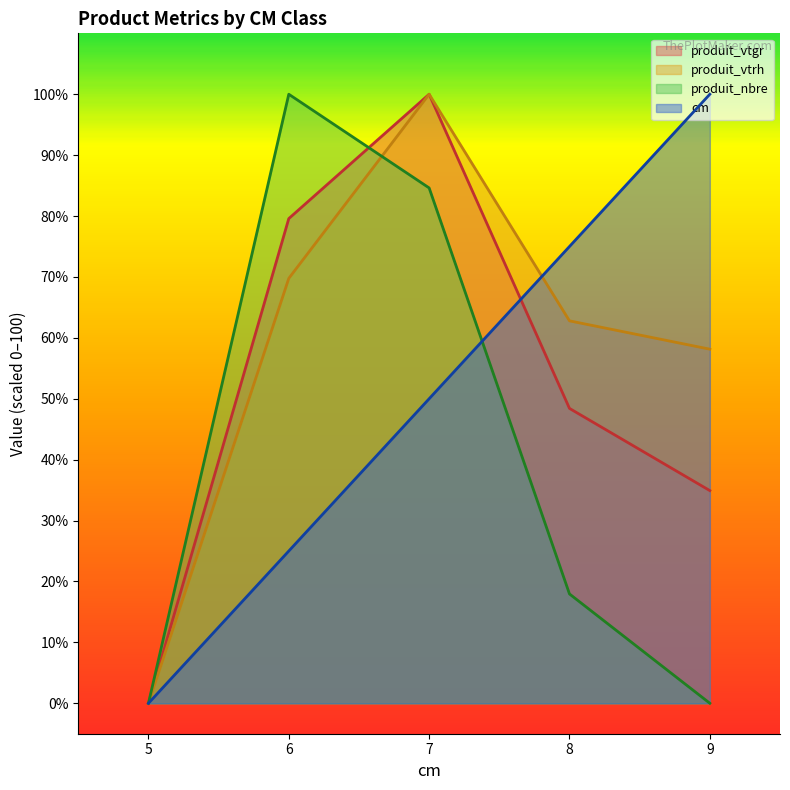

How many lines are shown in the chart?

4